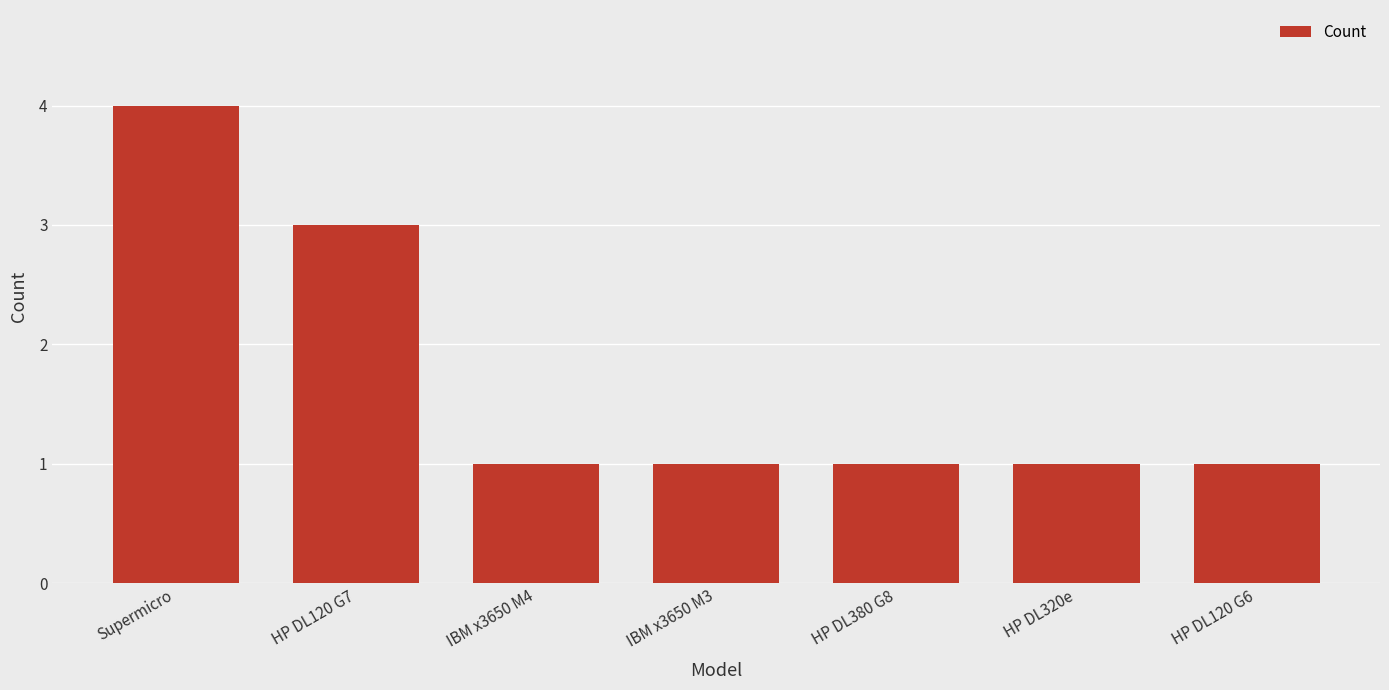

What is the label of the 3rd bar from the right?

HP DL380 G8